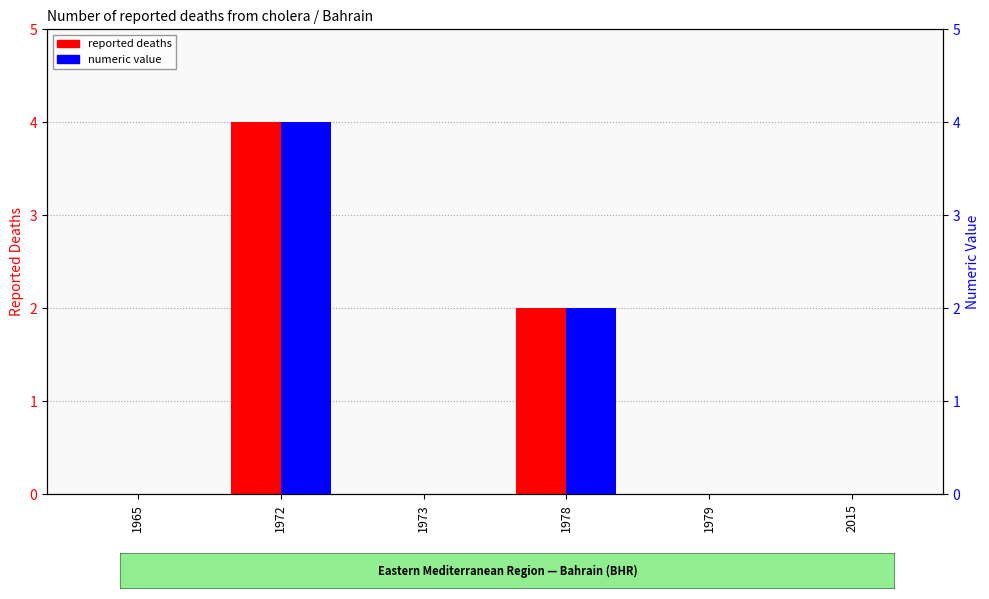

Rank the categories by reported deaths value from highest to lowest.

1972, 1978, 1965, 1973, 1979, 2015